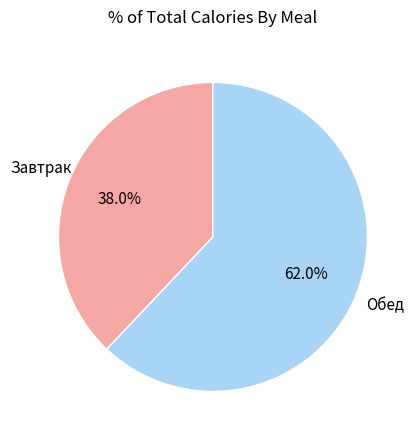

Is there any slice that represents more than half of the pie?

Yes